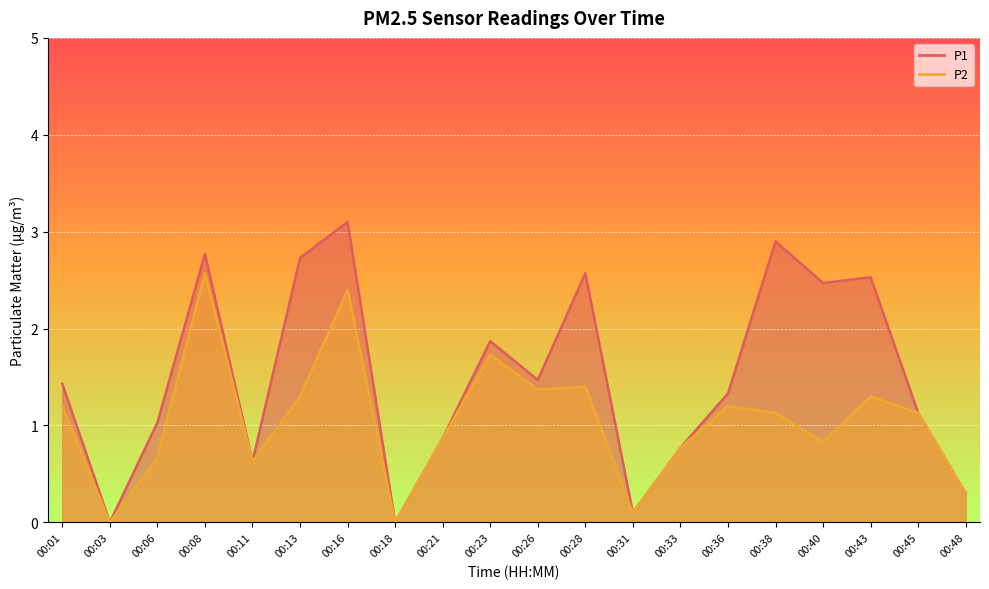

True or false: P1 and P2 cross at least once.

False